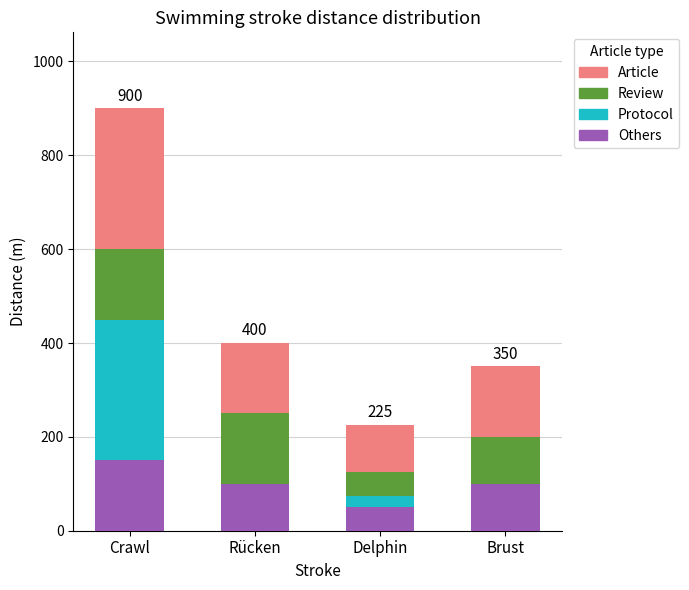

Are the bars horizontal?

No